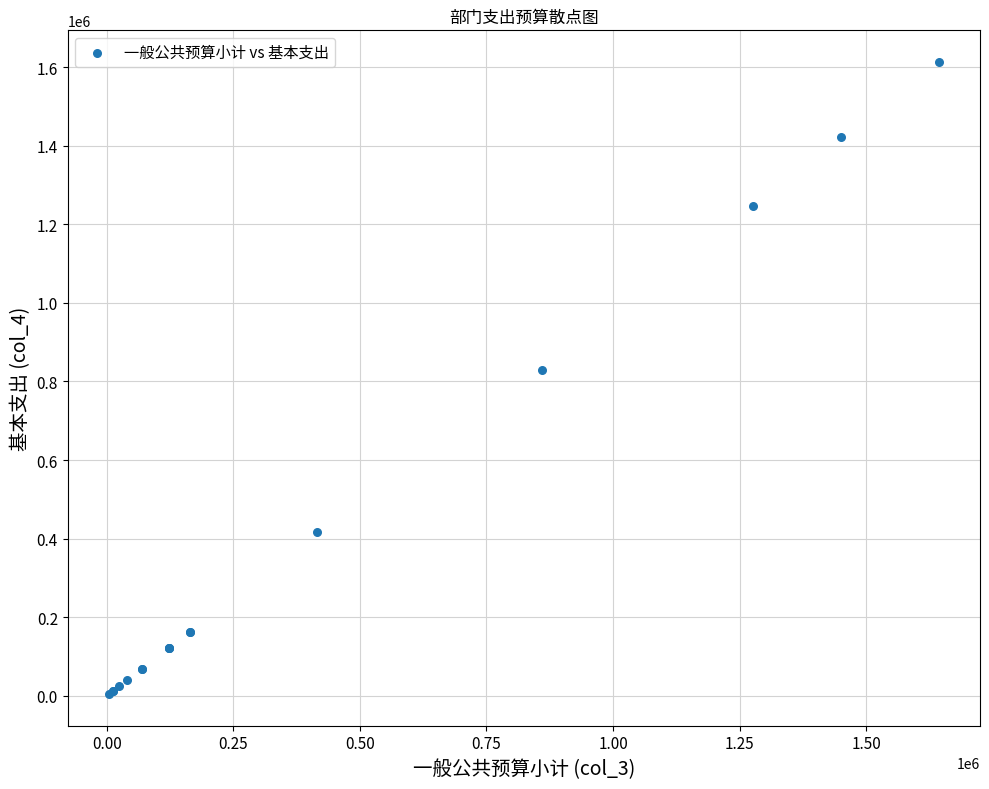

What Y value in the scatter plot is closest to 808776?

829775.5